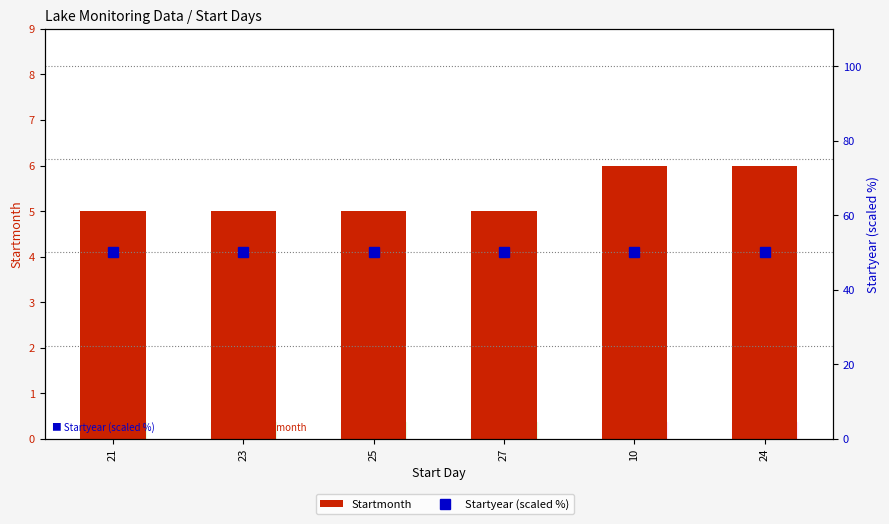

What value does the Startyear (scaled %) series have at 21?

50